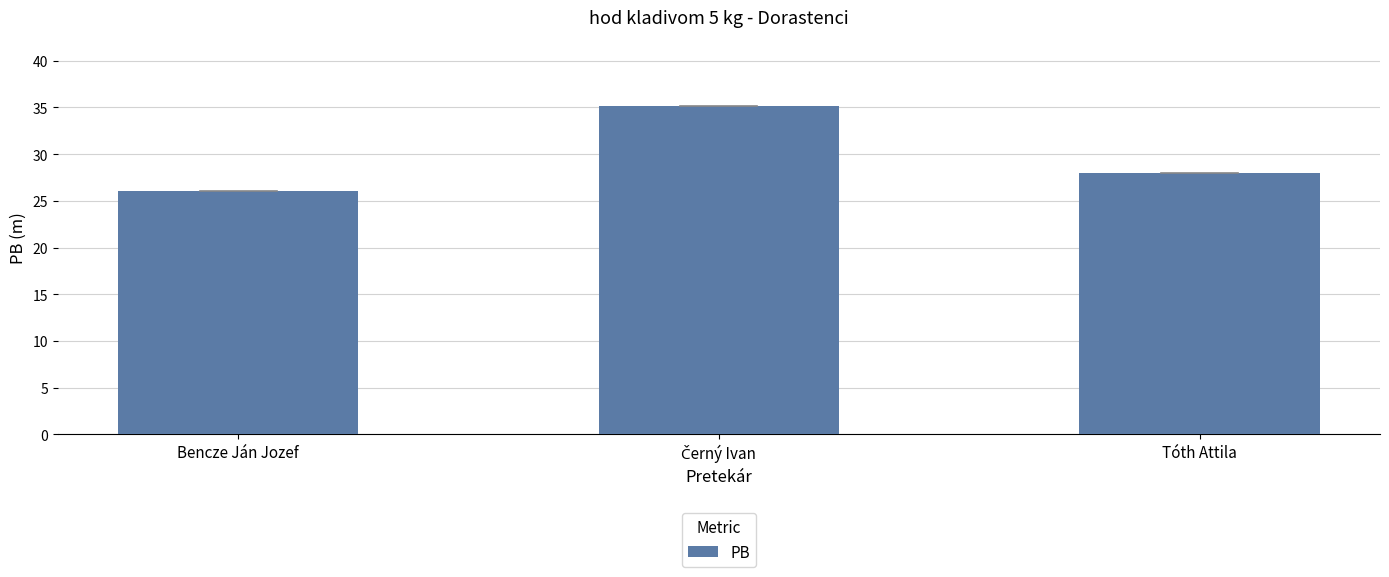

What is the difference between the maximum and minimum values?

9.2